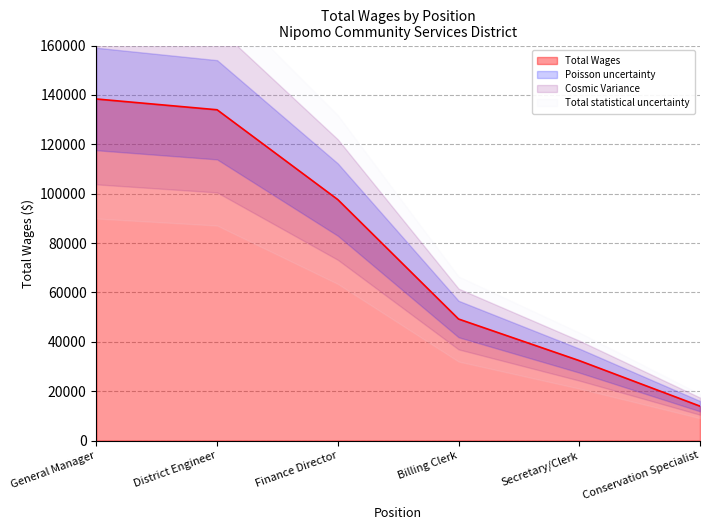

Where does the data first go above 97596?

General Manager